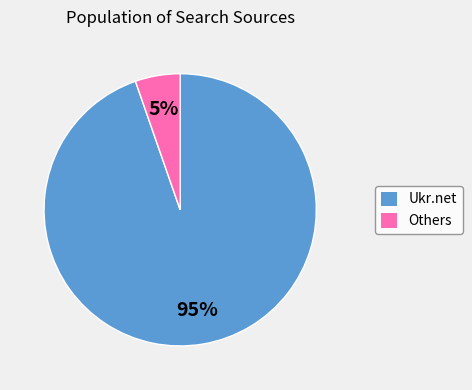

To the nearest percent, what is the combined percentage of Others and Ukr.net?

100%